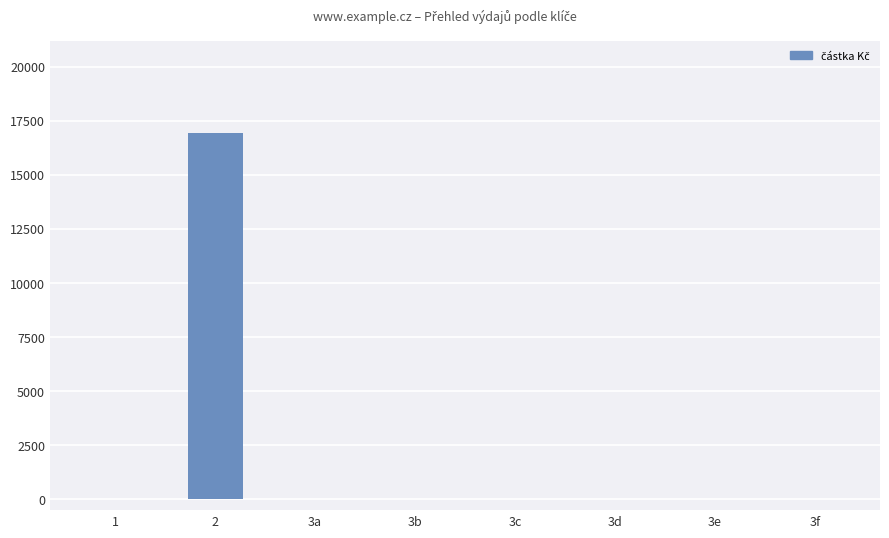

Is it true that the value at 3f is -9926?

False